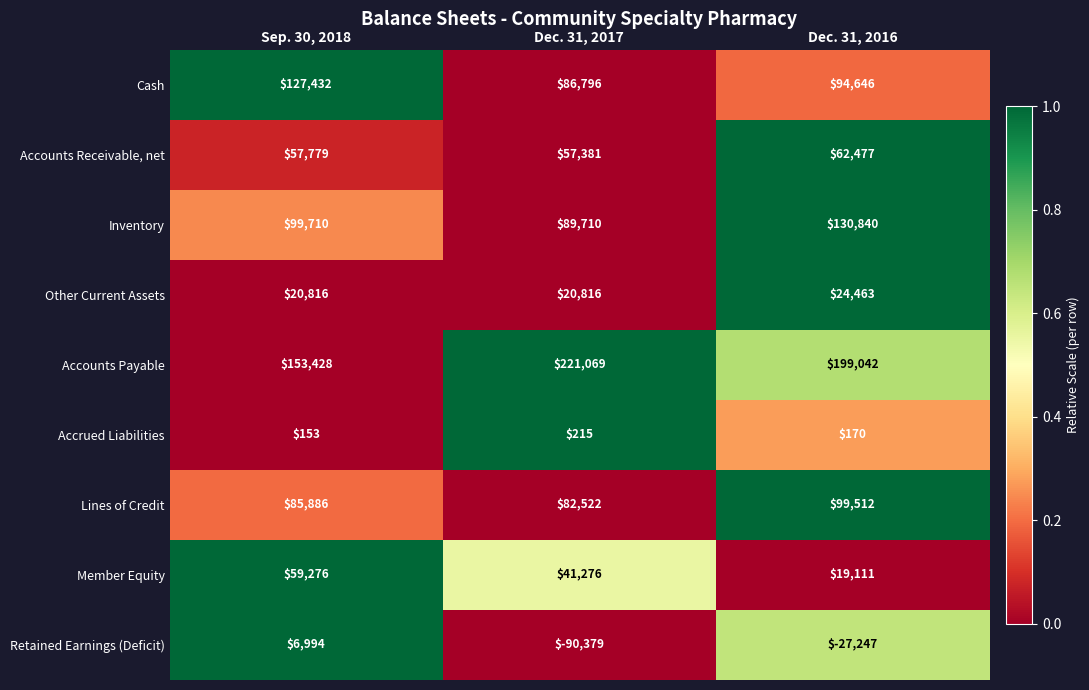

What is the sum of the Accounts Receivable, net values at Sep. 30, 2018 and Dec. 31, 2016?

120256